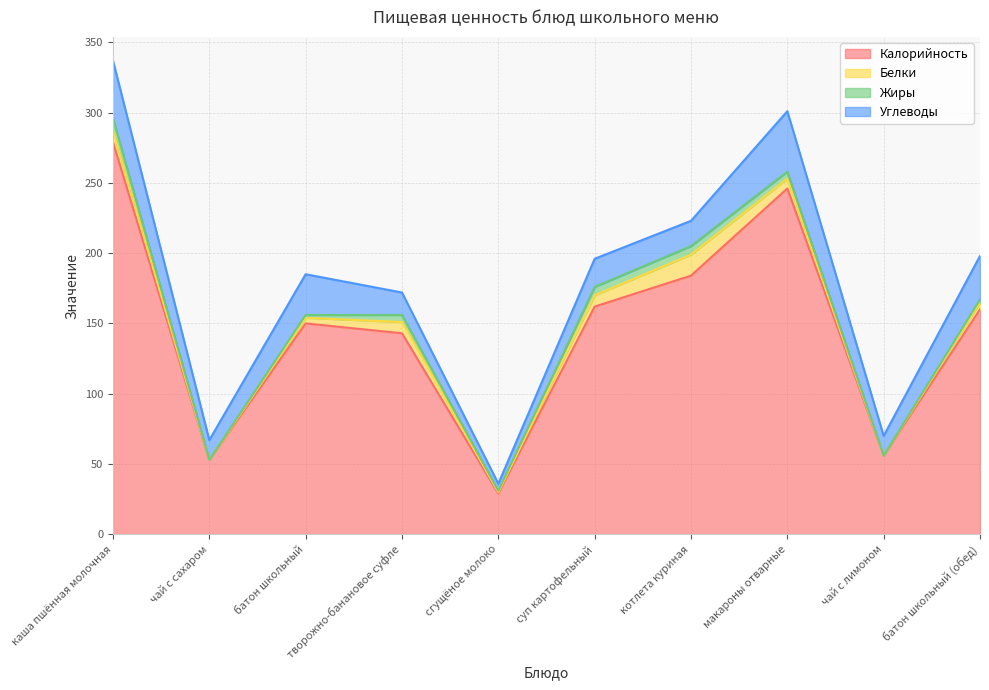

What are all the series names shown in the legend?

Калорийность, Белки, Жиры, Углеводы